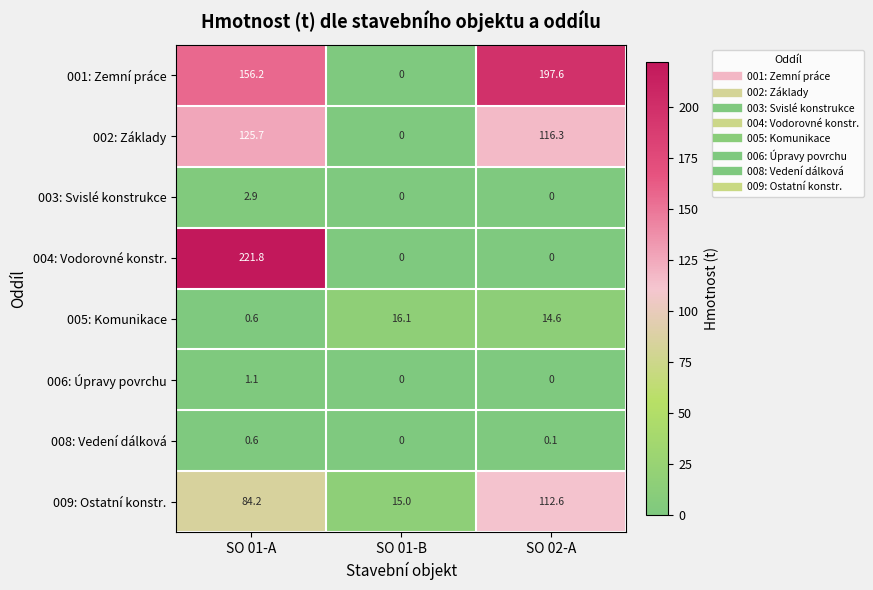

What is the total value across all series at SO 01-A?

593.1